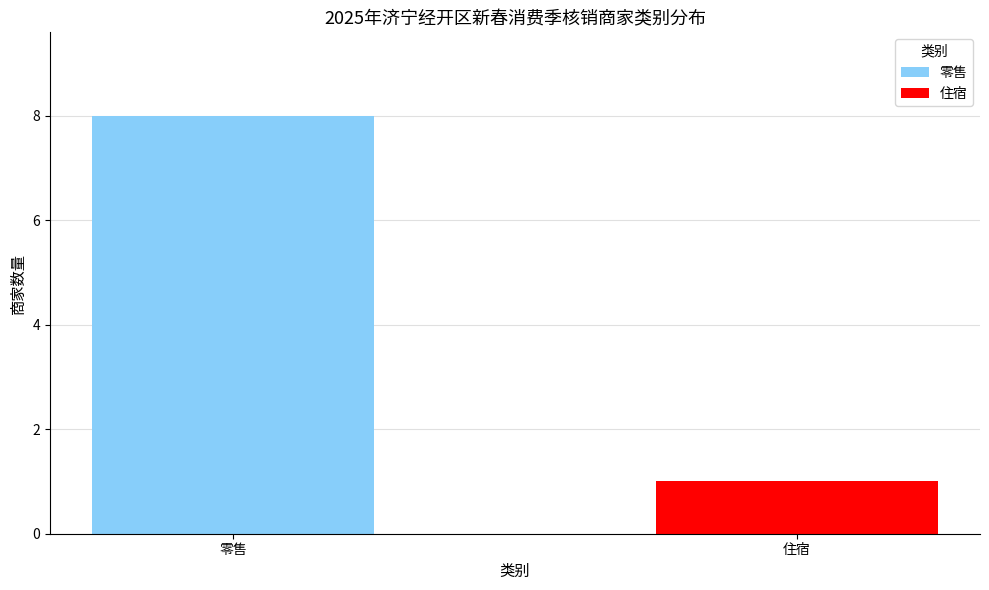

True or false: the data shows 8 at 零售.

True